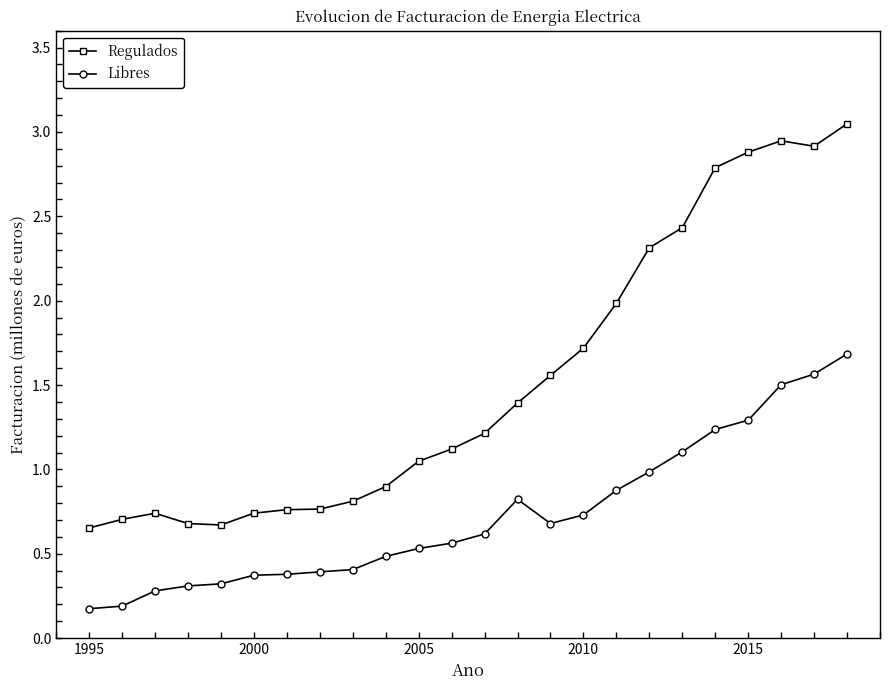

True or false: Libres and Regulados intersect in this chart.

False